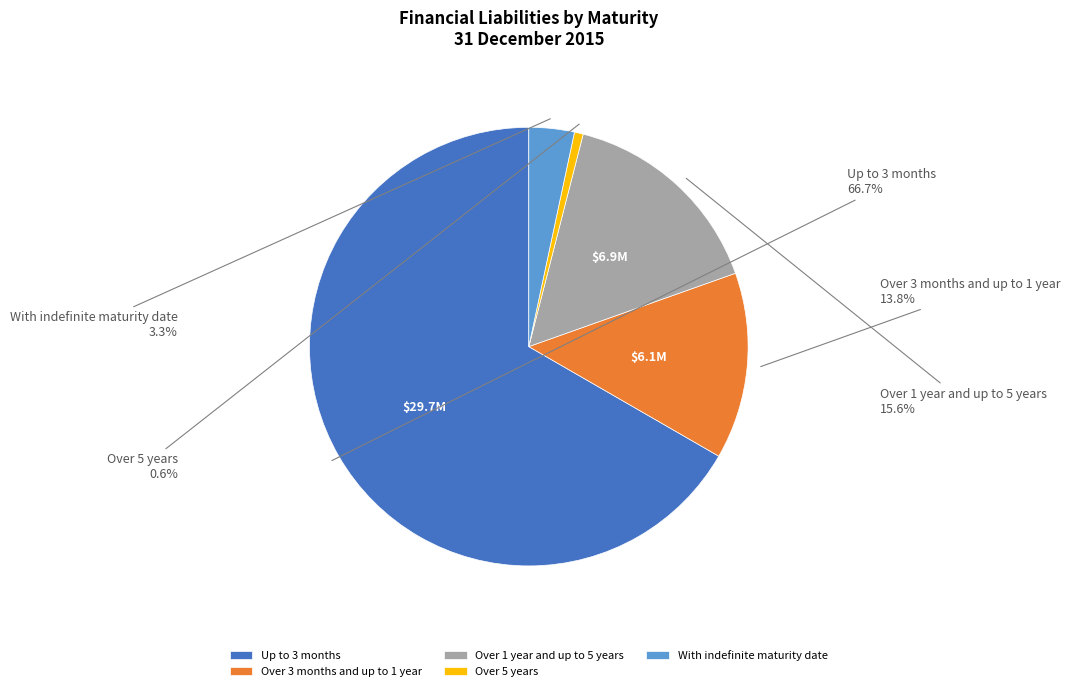

Which category accounts for the majority?

Up to 3 months